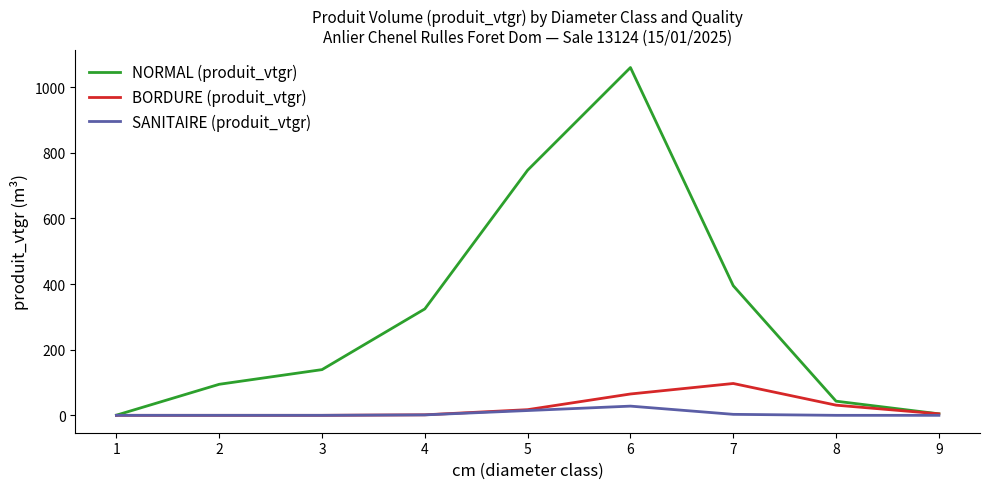

Between 4 and 6, which series saw the biggest shift?

NORMAL (produit_vtgr)